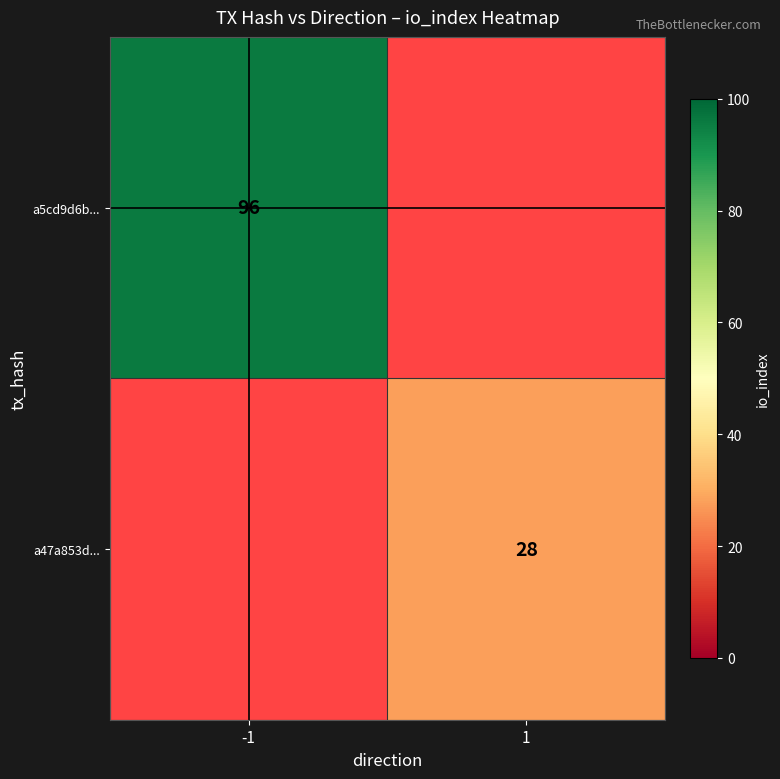

At how many categories does at least one series exceed 28?

1